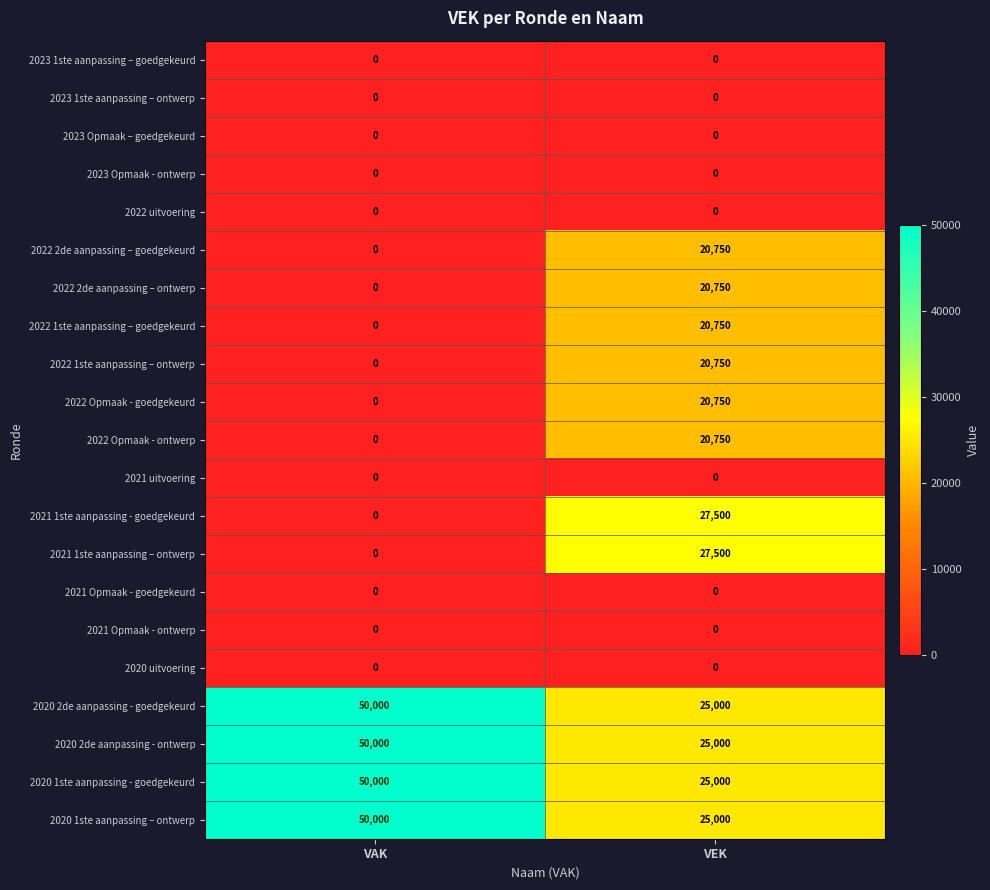

What is the spread (max minus min) of values at VEK?

27500